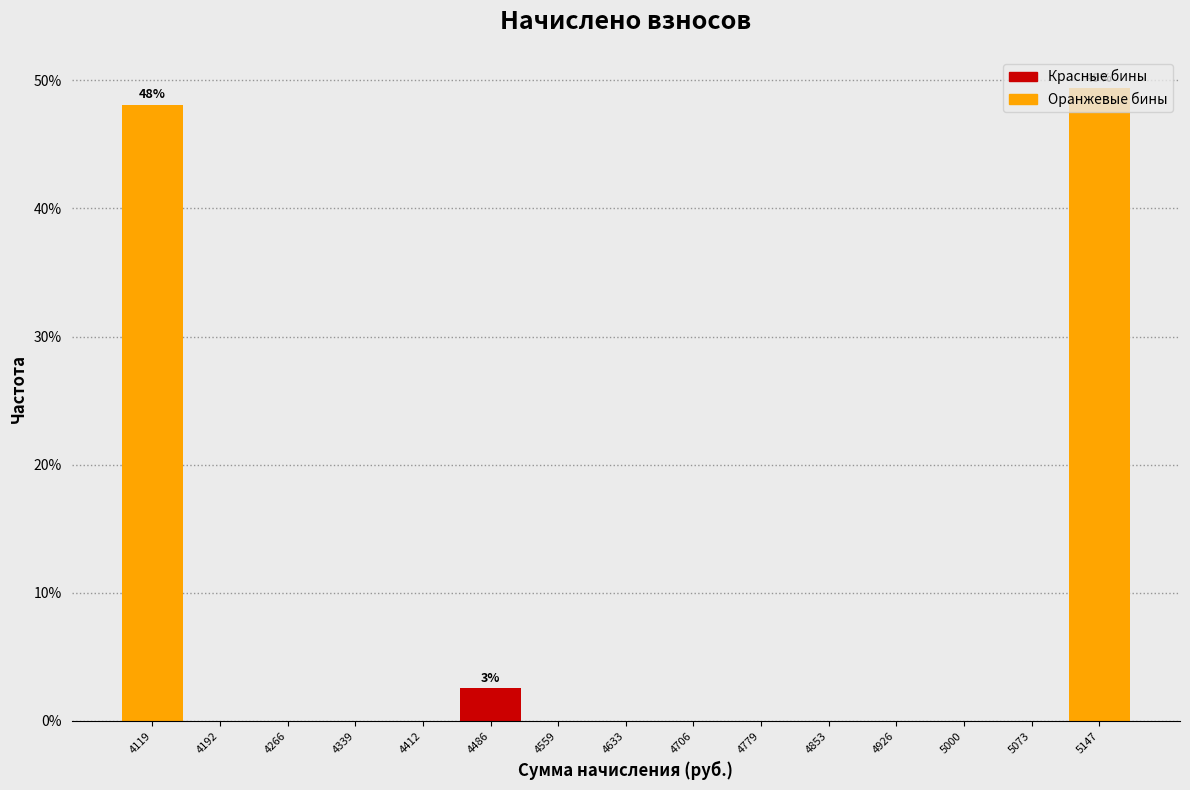

Which range on the x-axis has the tallest bar?

5110 to 5180